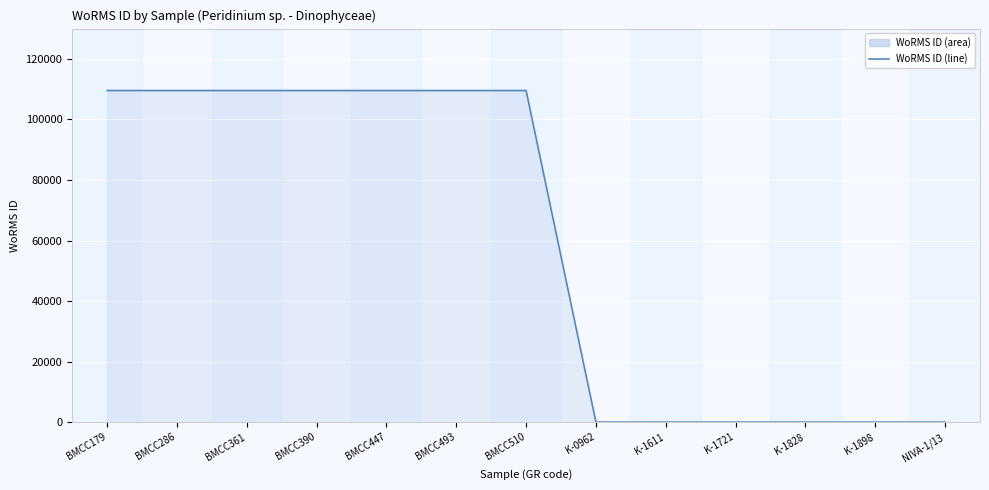

How many values are above zero?

7